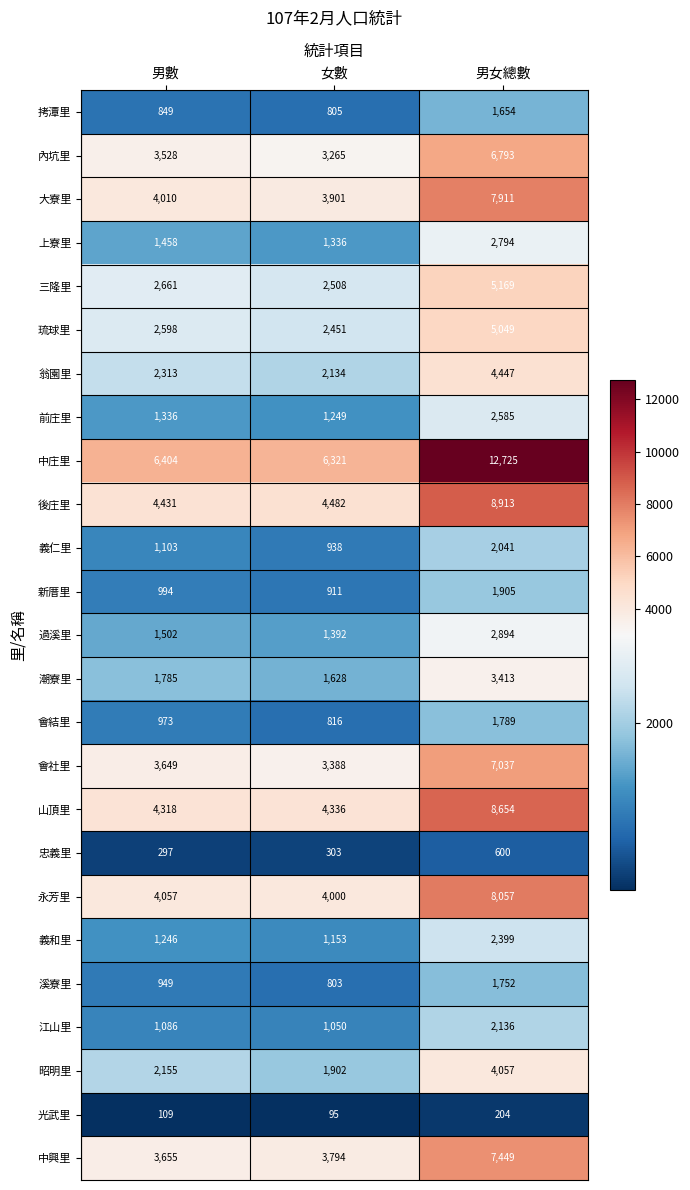

Where is 義仁里 nearest to the value 1489?

男數